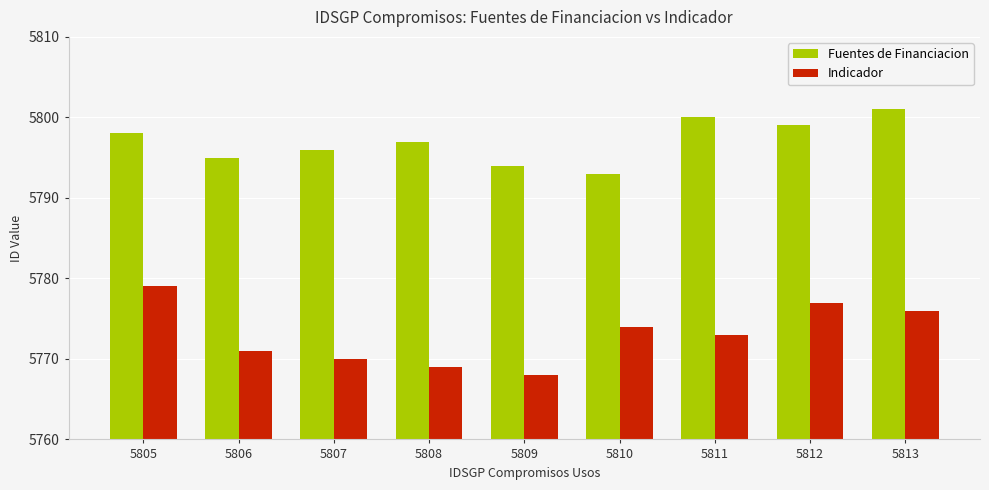

How many data points in Fuentes de Financiacion are less than 5797?

4